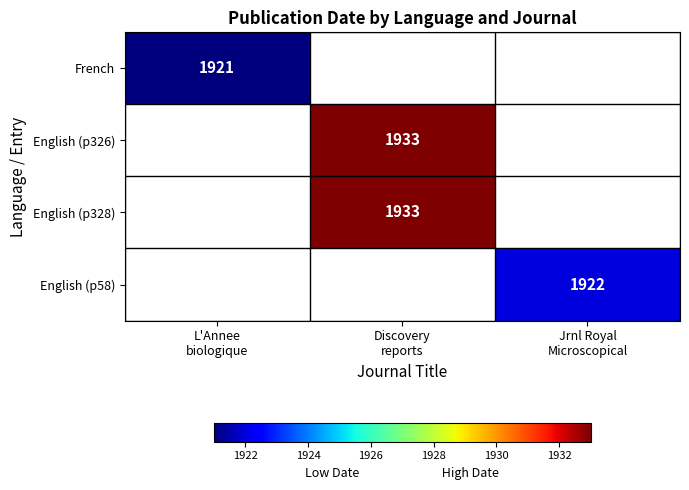

True or false: English (p326) has a value of 1337.0 at Discovery reports.

False